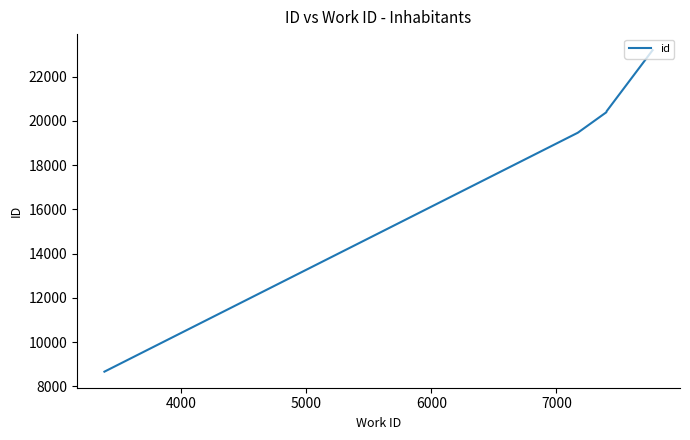

True or false: there are more than 2 points higher than both neighbors.

False